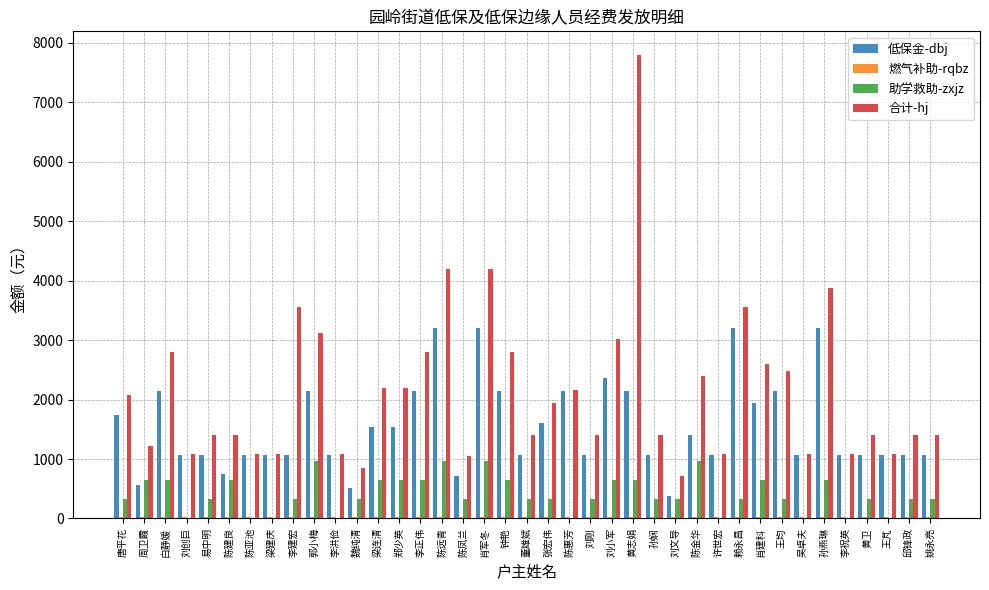

True or false: 助学救助-zxjz has a value of -450 at 刘创巨.

False